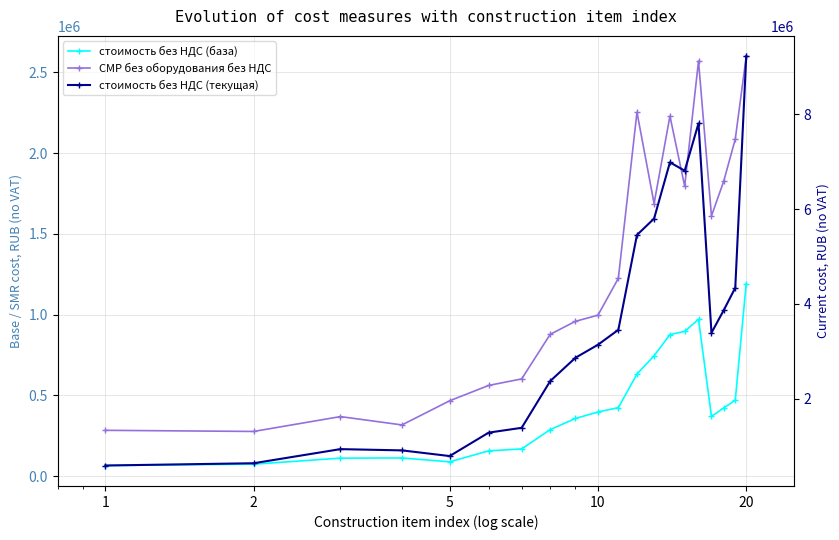

True or false: СМР без оборудования без НДС and стоимость без НДС (текущая) cross at least once.

False